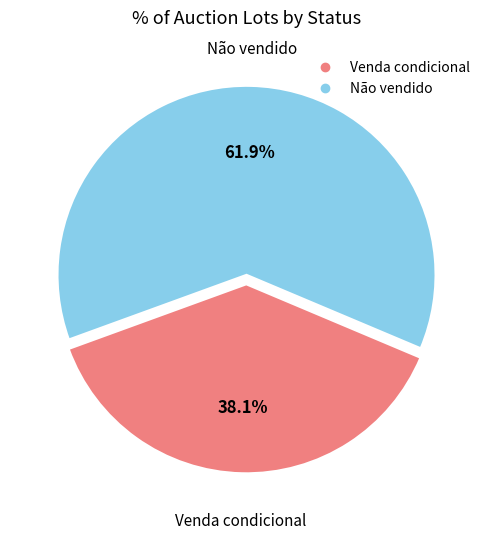

Does any single category account for the majority?

Yes